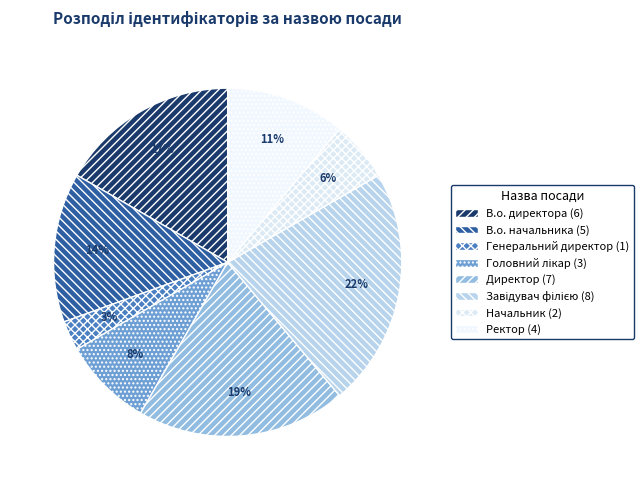

Rank the categories by value from lowest to highest.

Генеральний директор, Начальник, Головний лікар, Ректор, В.о. начальника, В.о. директора, Директор, Завідувач філією